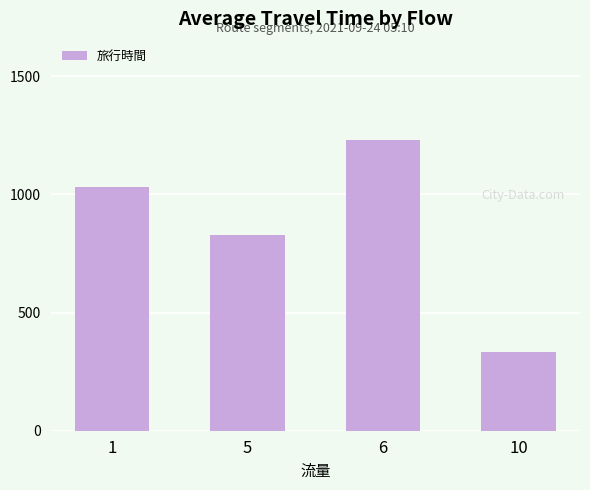

Rank the categories by value from lowest to highest.

10, 5, 1, 6